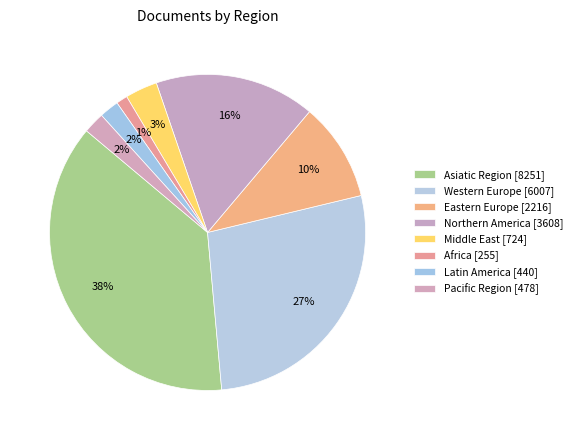

To the nearest percent, what is the average slice percentage?

12%